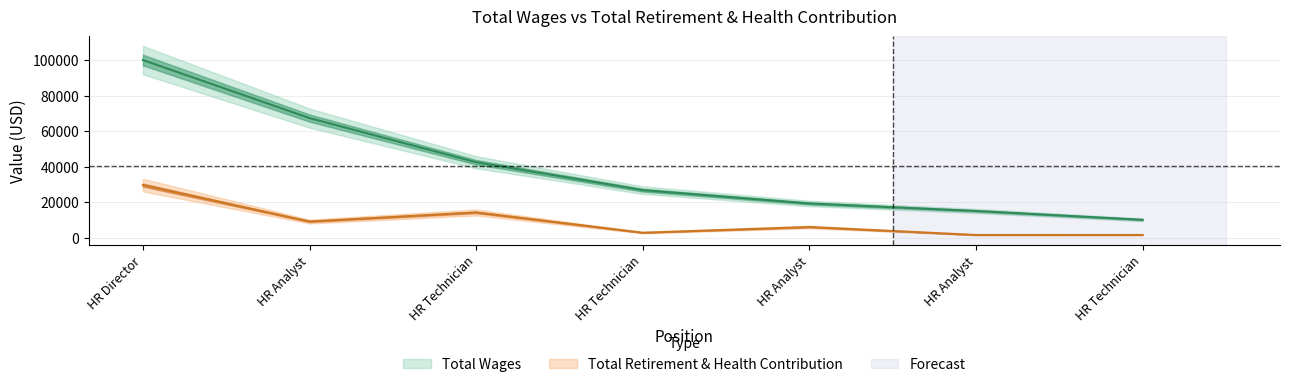

What is the maximum value for Total Retirement & Health Contribution?

29648